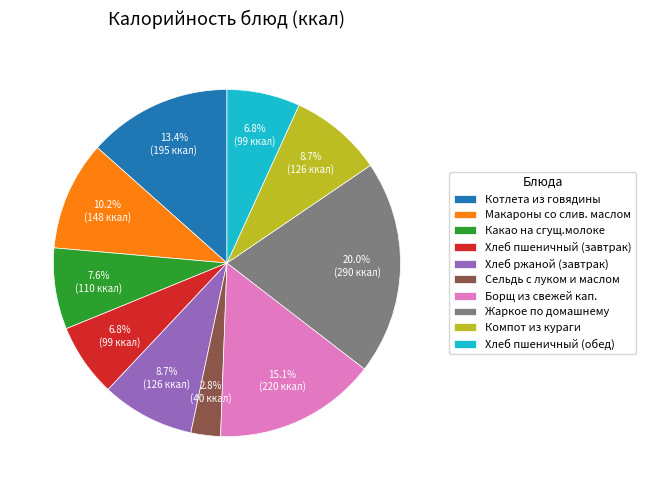

To the nearest percent, what is the combined percentage of Макароны со слив. маслом and Хлеб ржаной (завтрак)?

19%